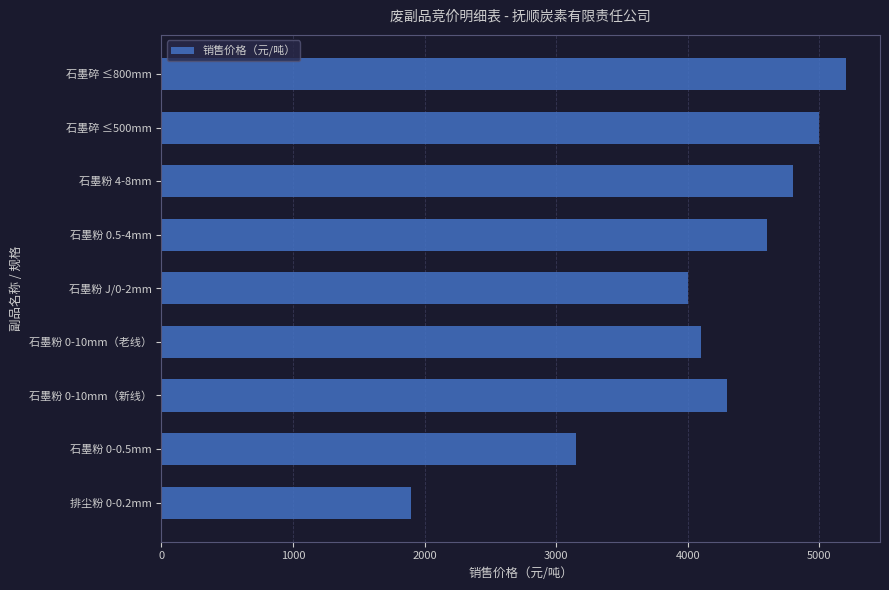

What is the sum of all values?

37050